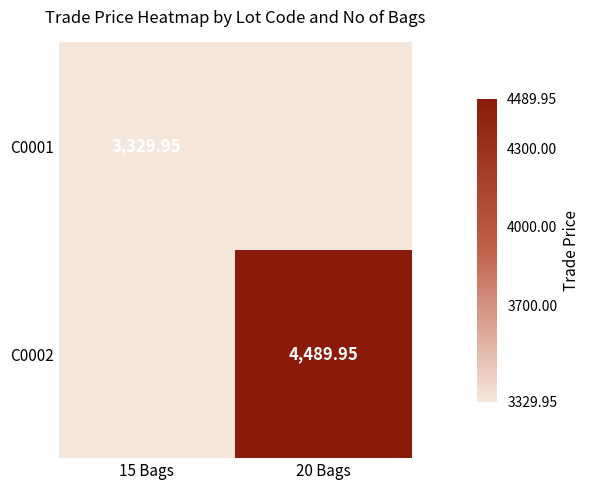

Is the value of C0002 at 20 Bags greater than the value of C0001 at 15 Bags?

Yes